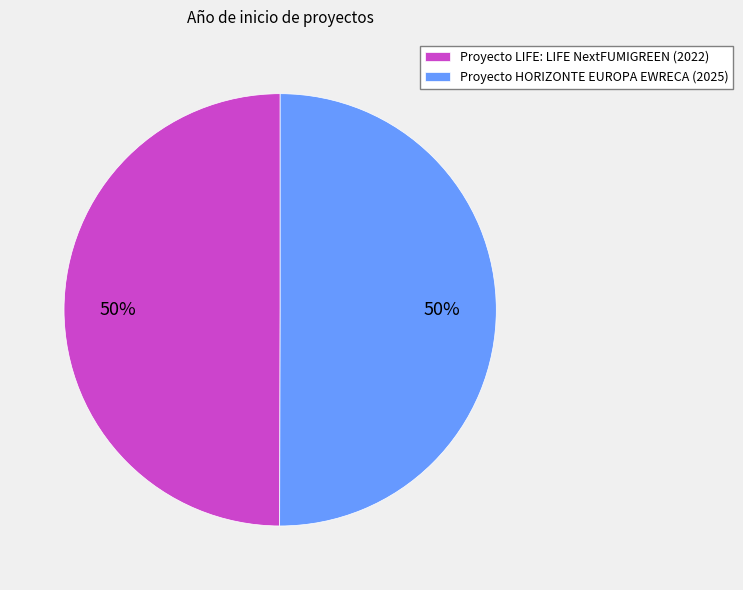

To the nearest percent, what percentage of the pie is Proyecto LIFE: LIFE NextFUMIGREEN (2022)?

50%